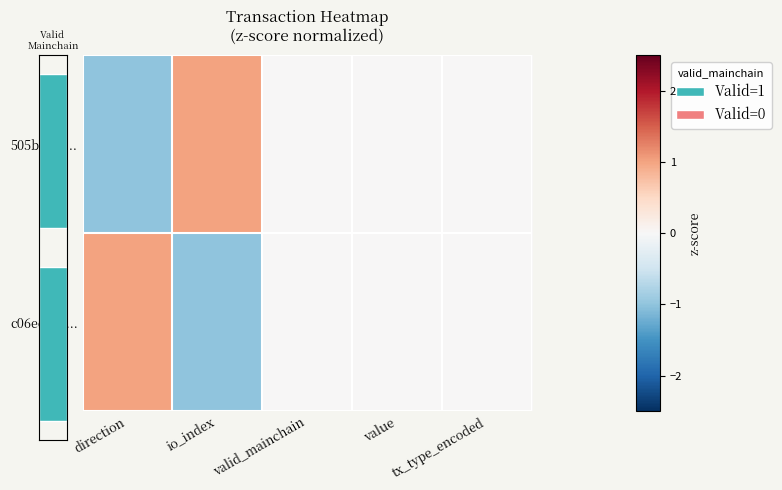

Which category has the highest value in the 505be74f... series?

io_index